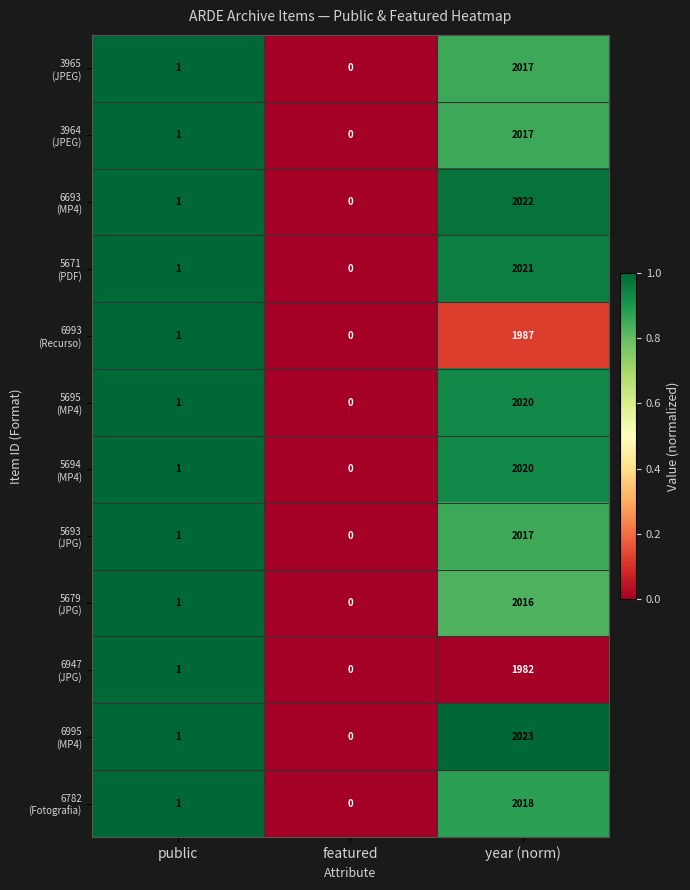

At which category does the chart reach its peak across all series?

year (norm)